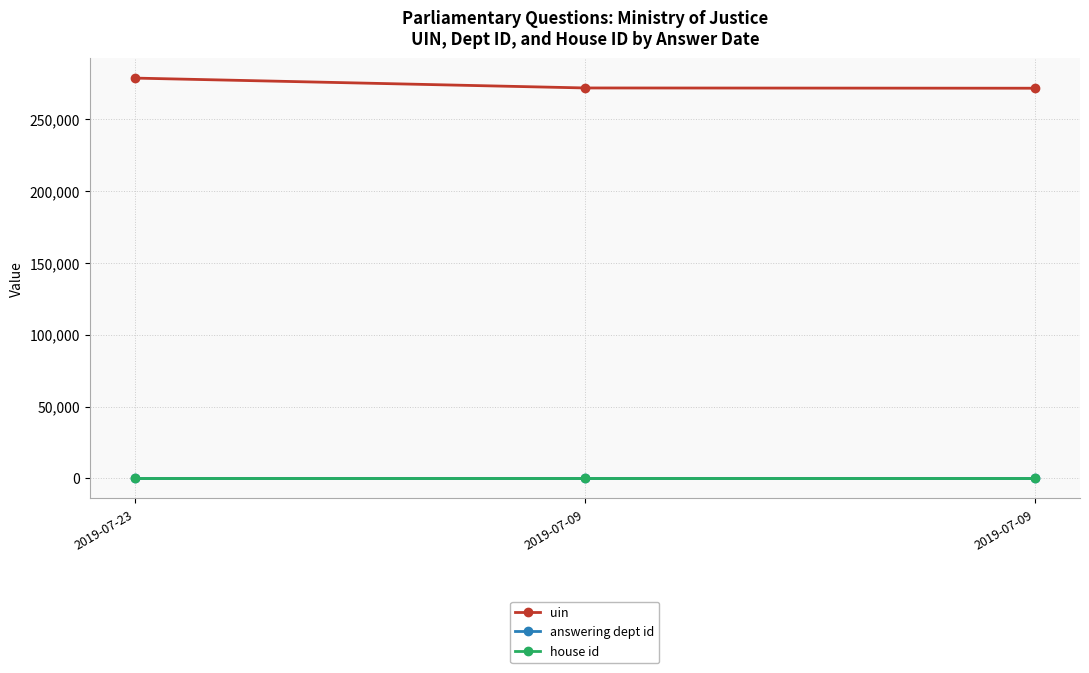

What is the maximum value for uin?

278485